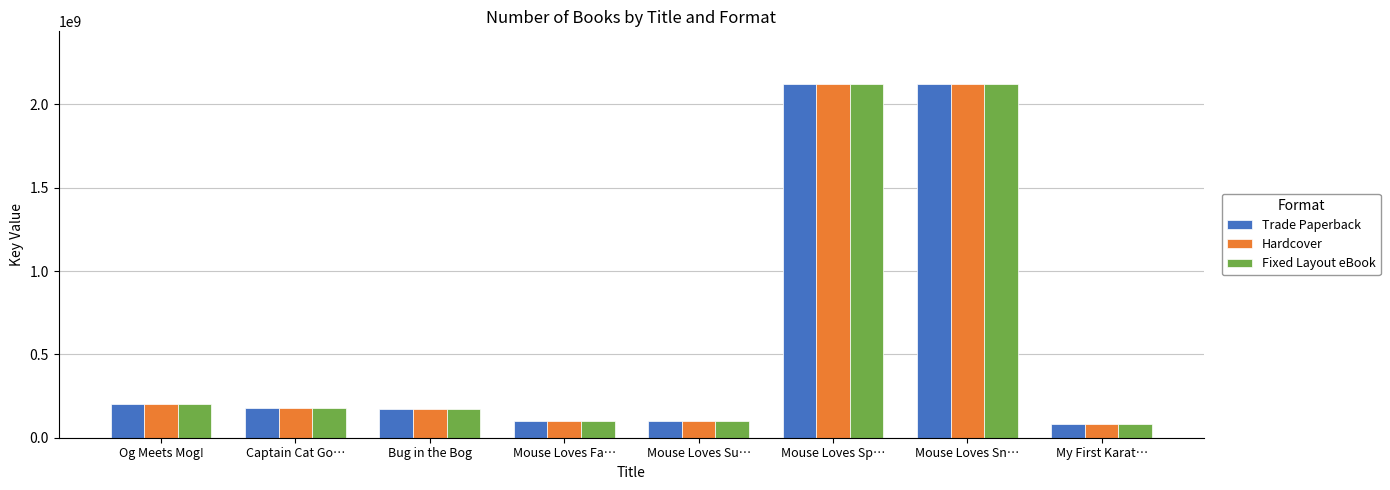

What is the sum of all Hardcover values?

5073609223